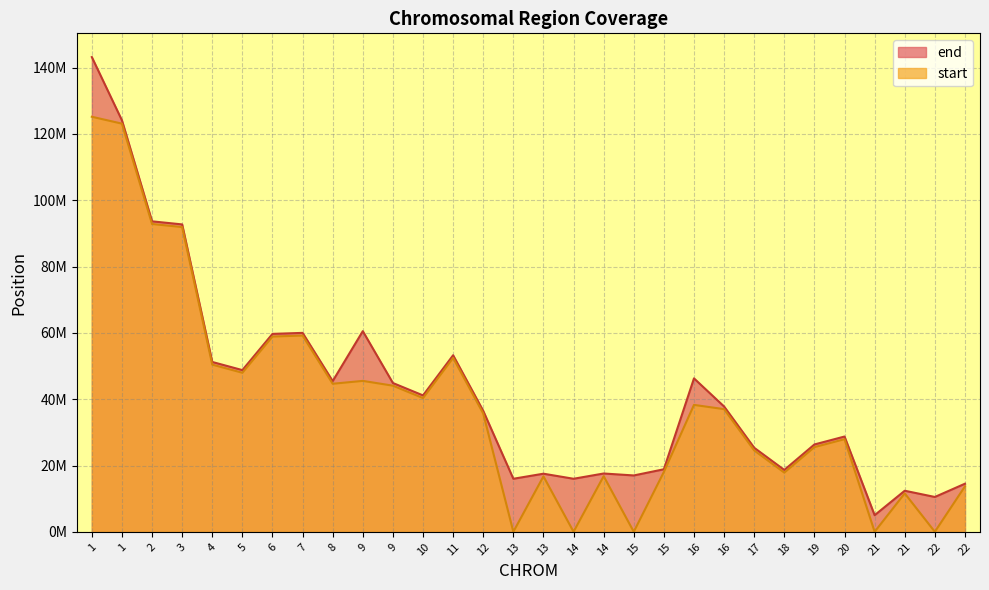

In start, how many points are higher than both neighbors (excluding endpoints)?

8